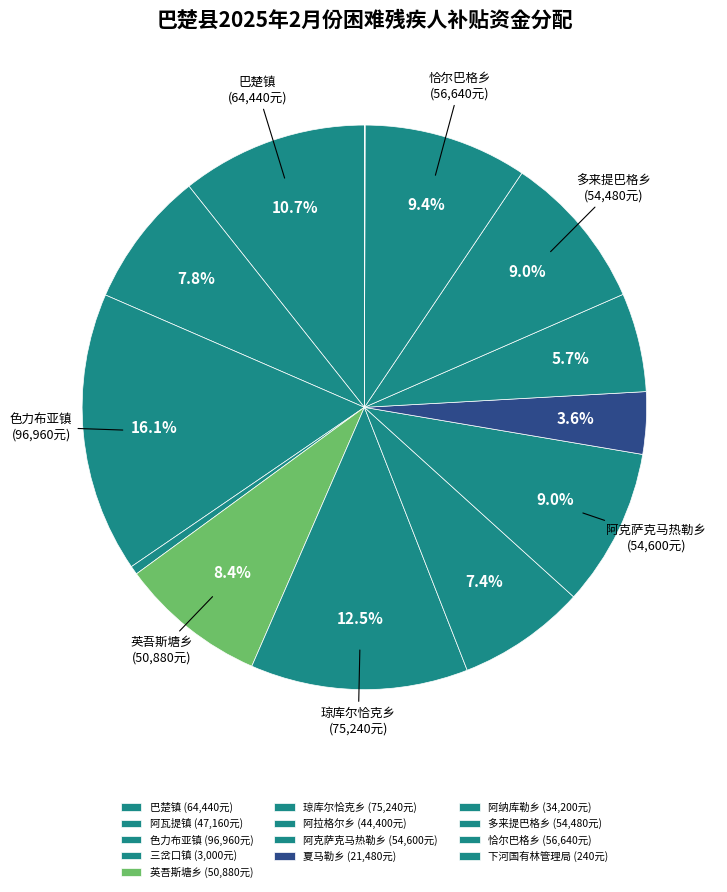

How many slices are in this pie chart?

13